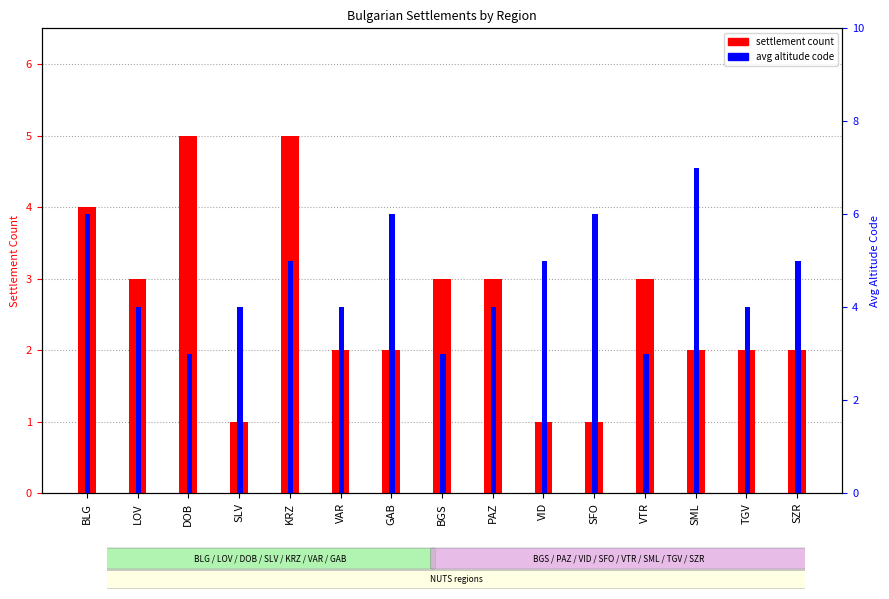

Reading right to left, what are all the values shown in this chart?

settlement count: SZR=2	TGV=2	SML=2	VTR=3	SFO=1	VID=1	PAZ=3	BGS=3	GAB=2	VAR=2	KRZ=5	SLV=1	DOB=5	LOV=3	BLG=4
avg altitude code: SZR=5	TGV=4	SML=7	VTR=3	SFO=6	VID=5	PAZ=4	BGS=3	GAB=6	VAR=4	KRZ=5	SLV=4	DOB=3	LOV=4	BLG=6